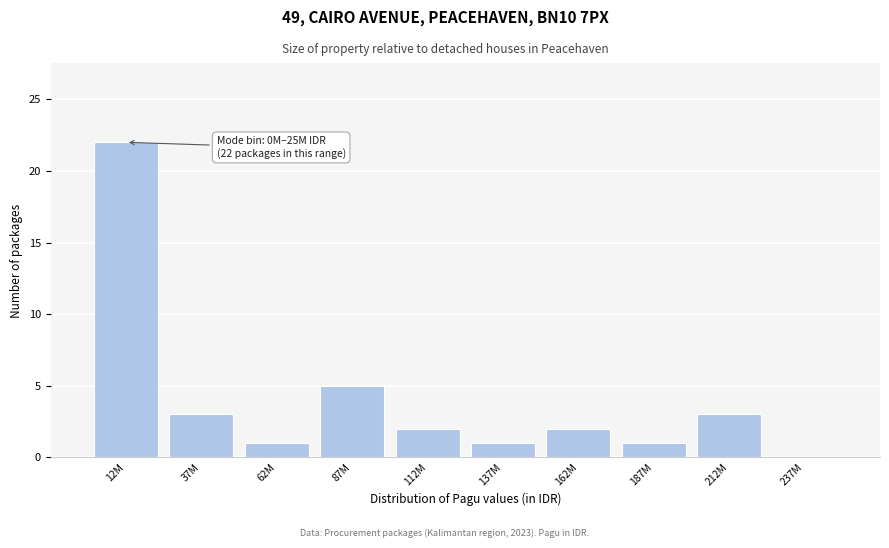

Reading left to right, list all the values displayed in this chart.

12M=22	37M=3	62M=1	87M=5	112M=2	137M=1	162M=2	187M=1	212M=3	237M=0